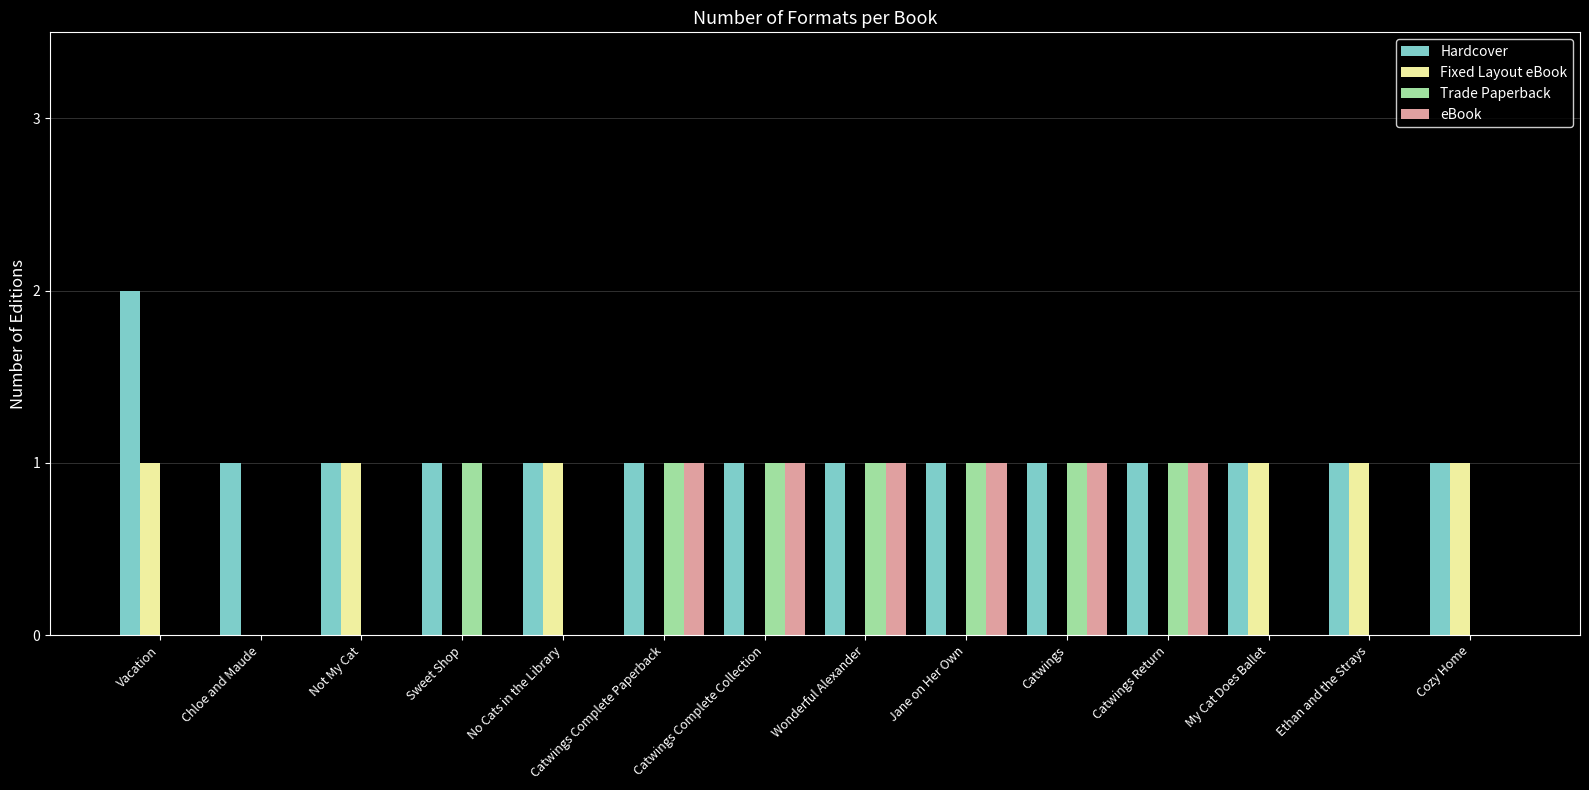

The value of eBook at Vacation is 1. True or false?

False